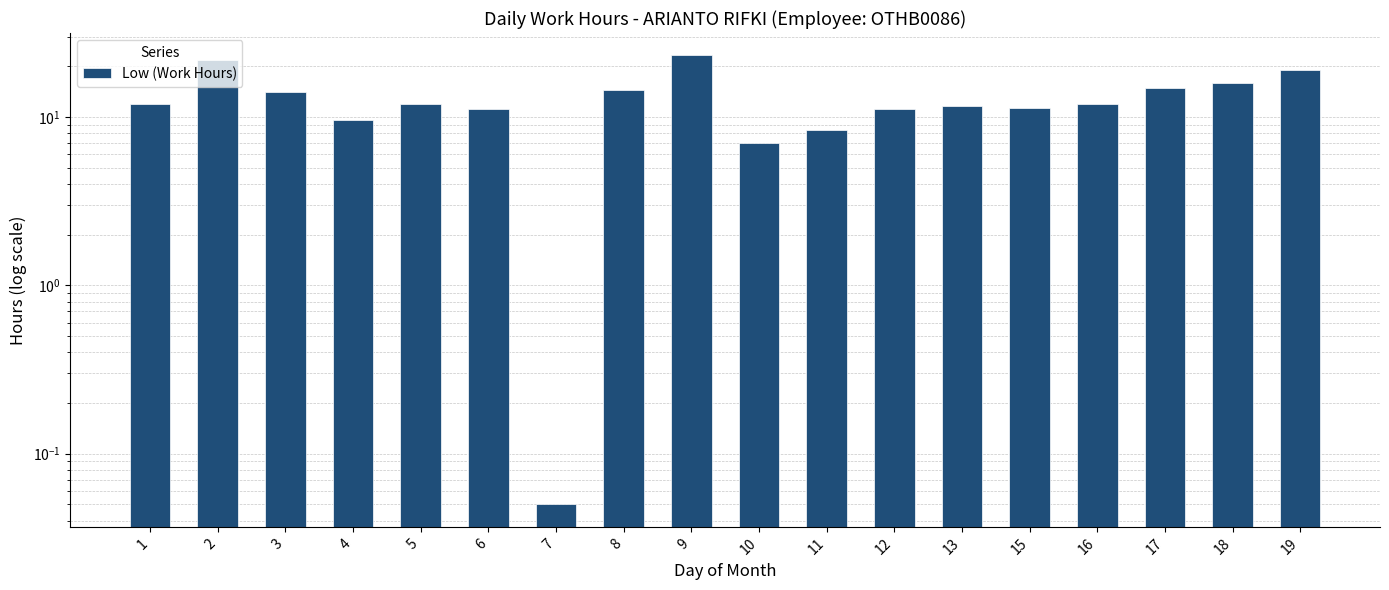

Reading left to right, transcribe all the data shown in this chart.

1=11.9	2=21.7	3=14.1	4=9.5	5=11.9	6=11.1	7=0.1	8=14.5	9=23.2	10=7.0	11=8.4	12=11.2	13=11.6	15=11.3	16=11.9	17=14.9	18=15.9	19=18.9